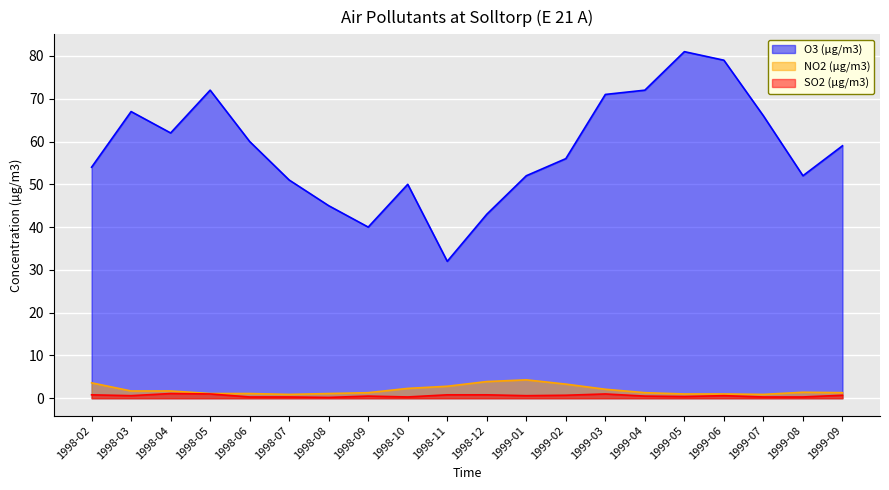

True or false: NO2 (µg/m3) and O3 (µg/m3) intersect in this chart.

False